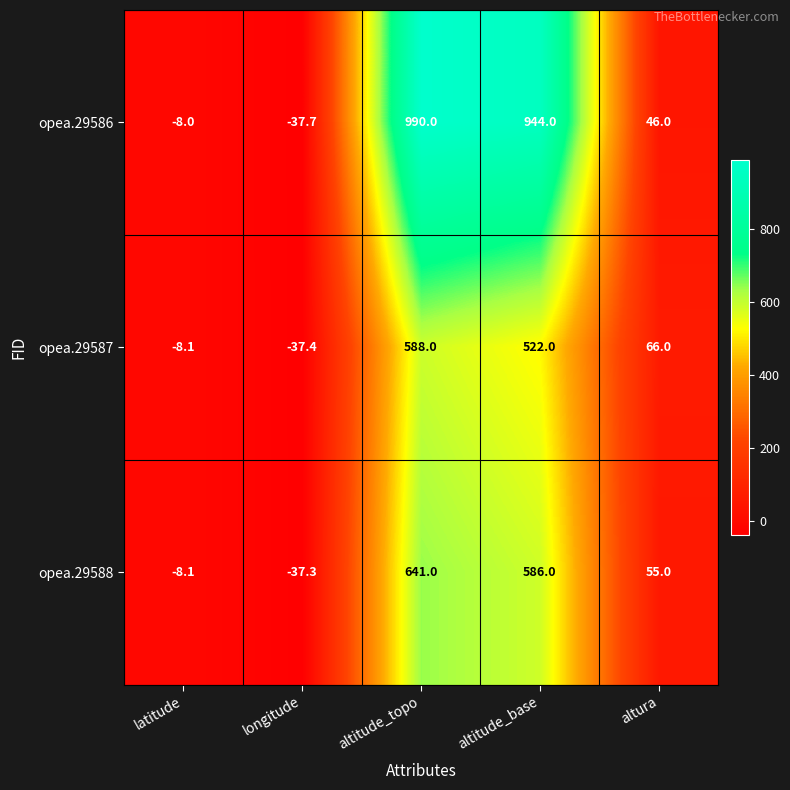

Which series has the widest spread of values?

opea.29586